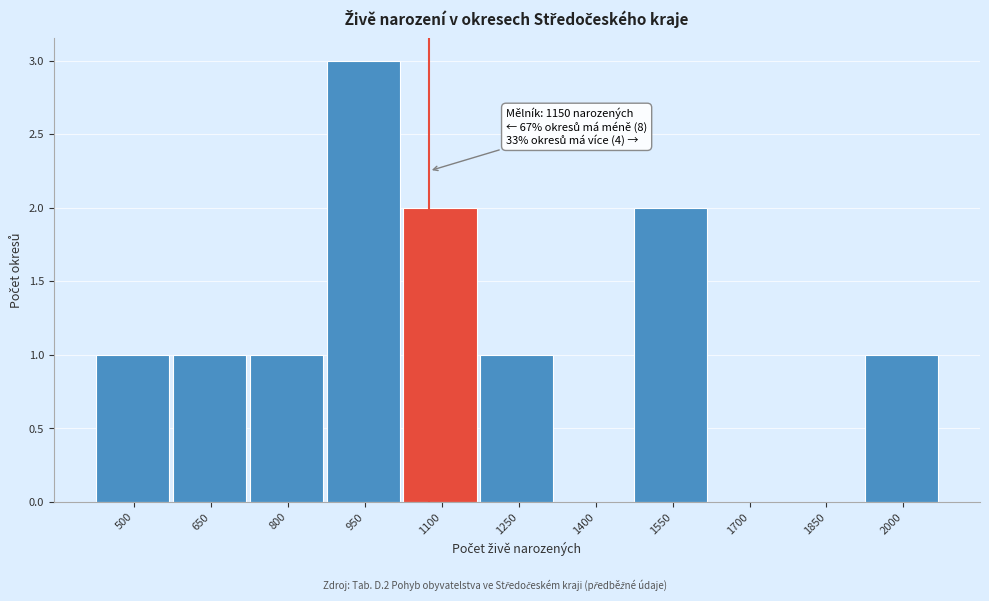

Reading right to left, what are all the values shown in this chart?

2000=1	1850=0	1700=0	1550=2	1400=0	1250=1	1100=2	950=3	800=1	650=1	500=1